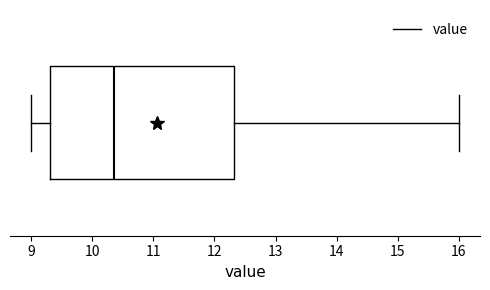

Transcribe this box plot: give where the median line is, the range the box spans, and where the two whiskers end, as read against the x-axis. The values are not printed on the chart, so give them approximately, as read against the axis.

median 10.4, box 9.3 to 12.3, whiskers 9.0 to 16.0